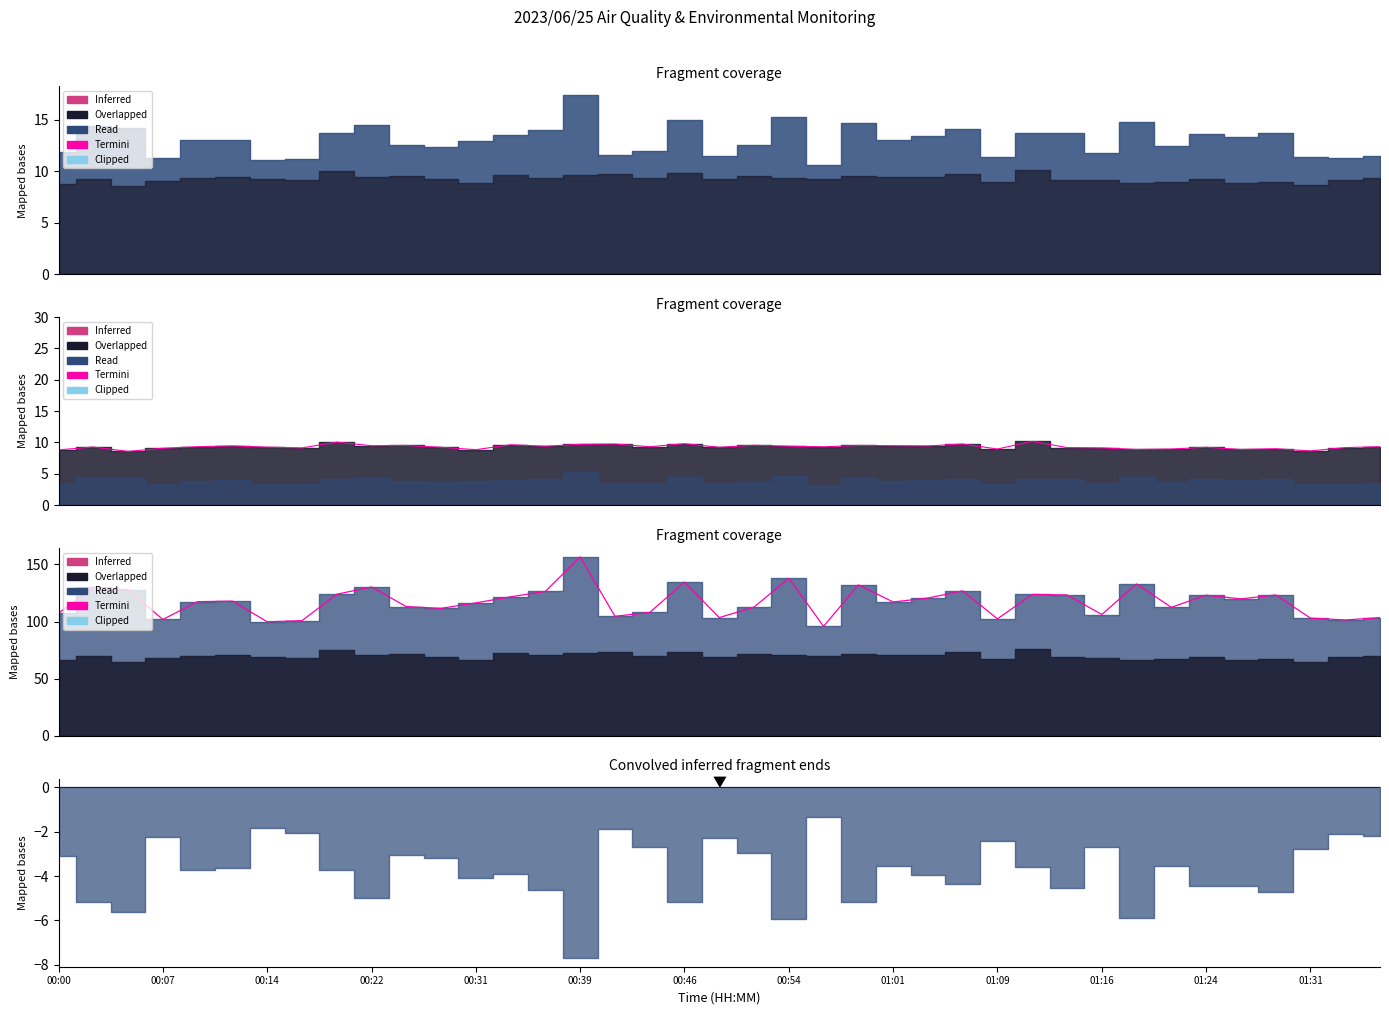

Reading right to left, transcribe all the data shown in this chart.

103.5	101.4	103.0	123.3	119.9	123.1	112.5	132.9	106.2	123.3	123.8	102.4	126.9	120.6	117.2	132.1	95.9	137.9	112.7	103.5	134.5	108.0	104.7	156.6	126.5	121.7	116.4	111.6	113.1	130.3	123.9	100.8	99.9	117.9	117.5	101.9	127.6	130.0	107.4